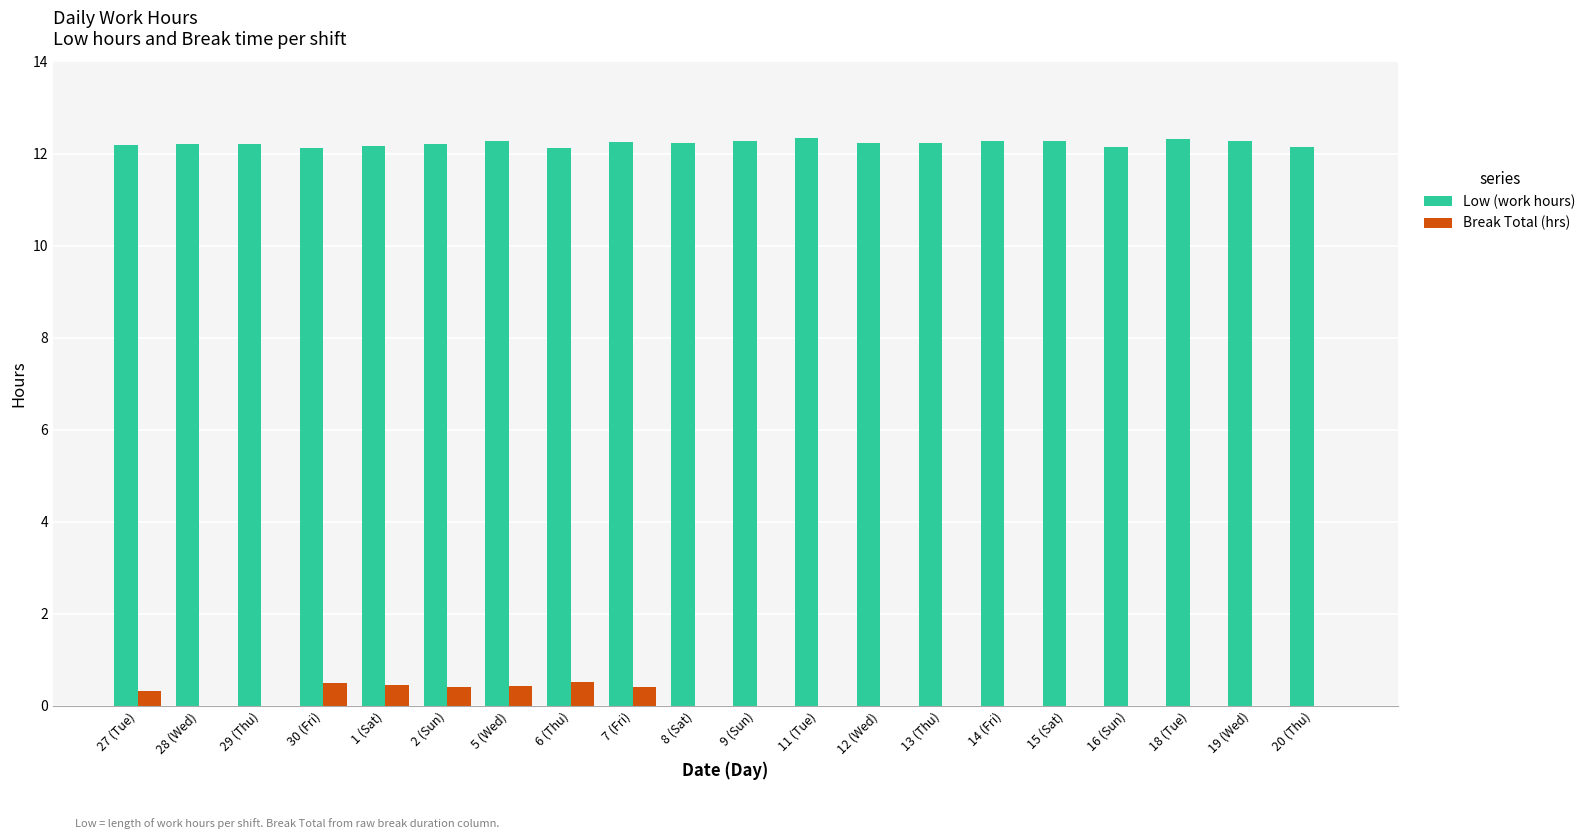

Is it true that Low (work hours) equals 12.3 at 11 (Tue)?

True